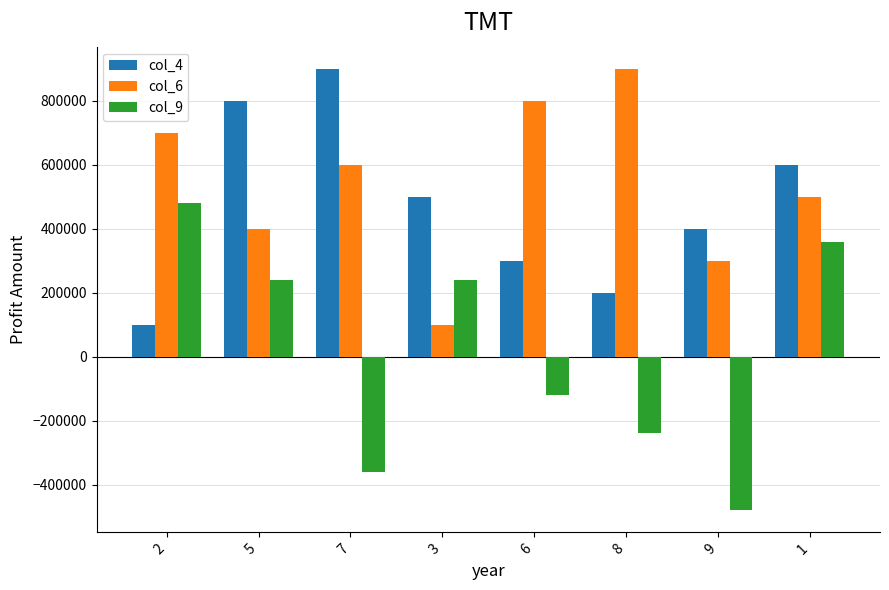

What is the maximum value shown in the chart?

900000